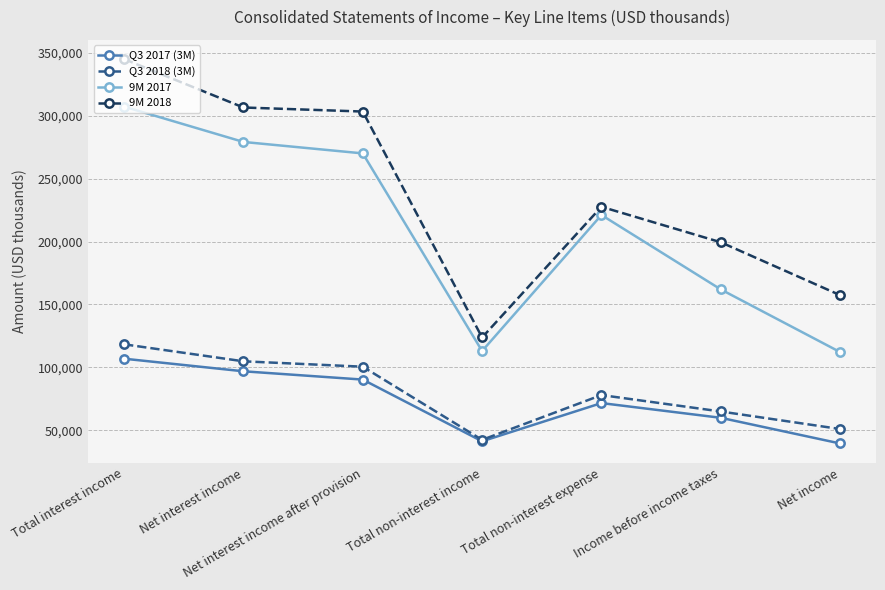

What is the maximum value shown in the chart?

344847